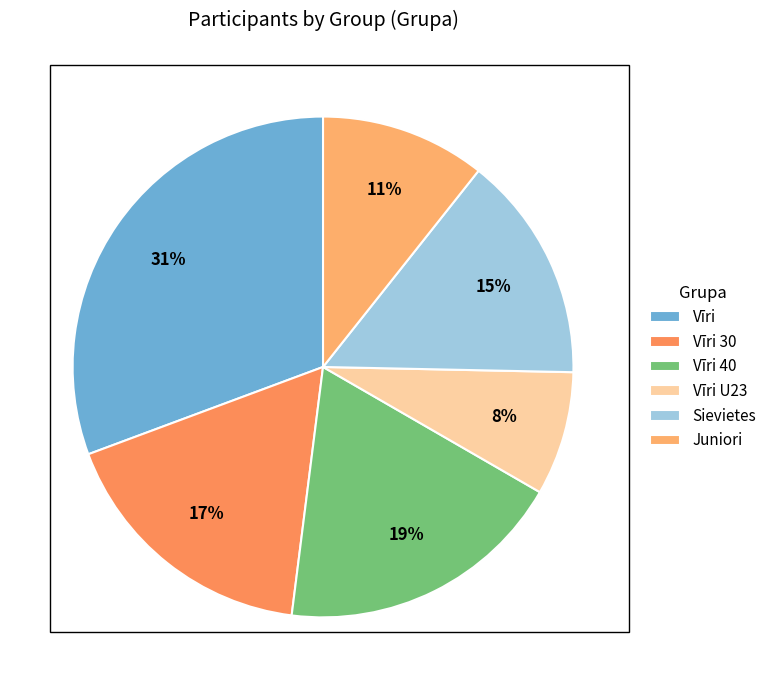

How many slices are in this pie chart?

6